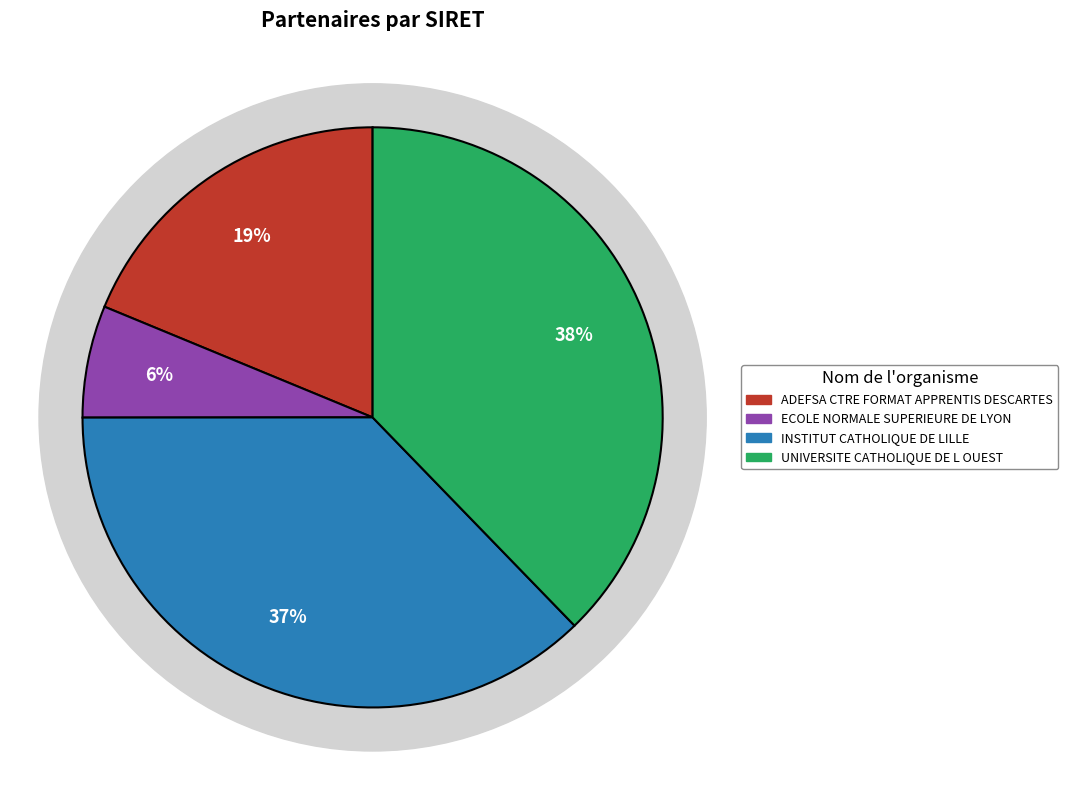

To the nearest percent, what percentage of the pie is ECOLE NORMALE SUPERIEURE DE LYON?

6%